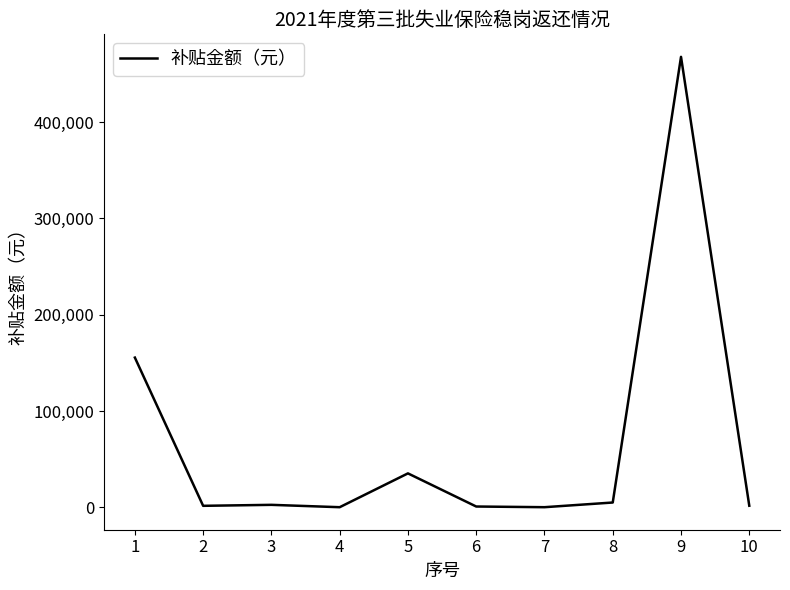

How many distinct data groups are displayed?

1